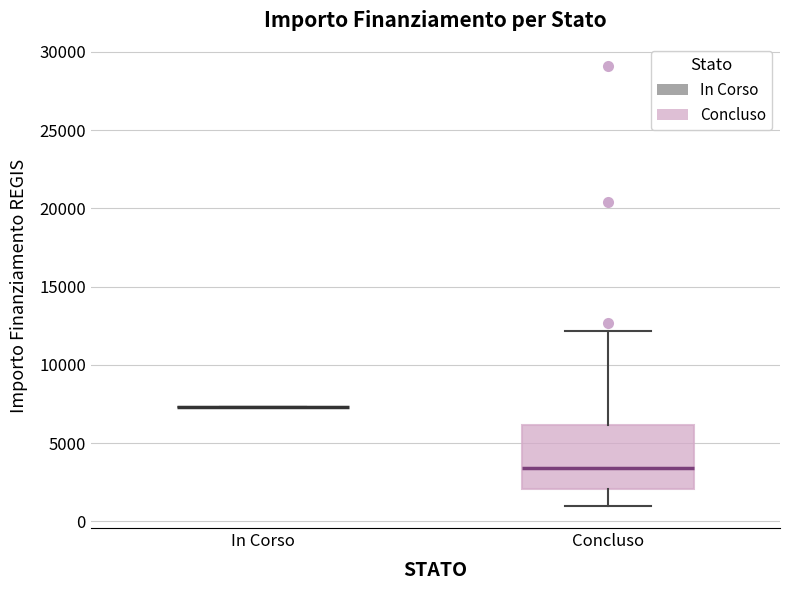

Reading left to right, transcribe this box plot: for each box, give where its median line is, the range the box spans, and where its two whiskers end, as read against the y-axis. The values are not printed on the chart, so give them approximately, as read against the axis.

In Corso: box collapsed to a line at 7500, whiskers 7500 to 7500
Concluso: median 3500, box 2000 to 6000, whiskers 1000 to 12000